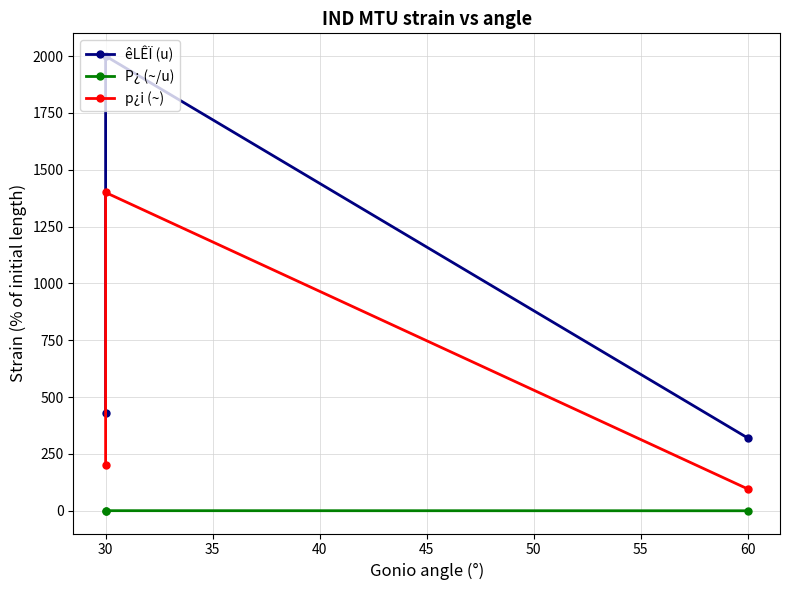

The p¿i (~) series shows 1400.0 at 30. True or false?

True